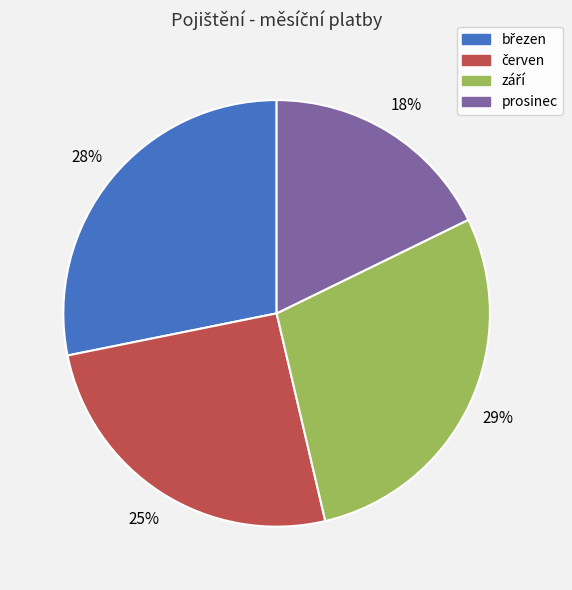

What is the smallest slice in the pie chart?

prosinec